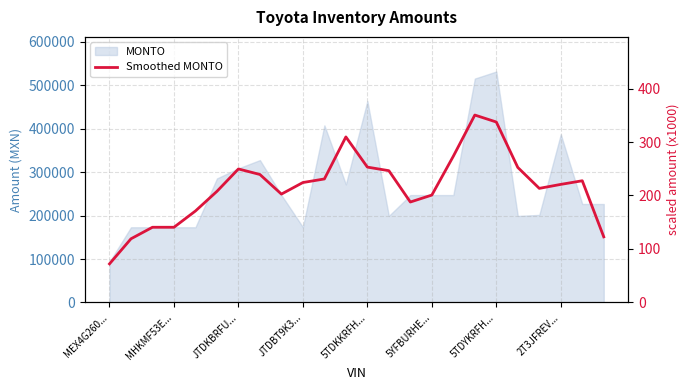

How many points are higher than both their immediate neighbors (excluding endpoints)?

4